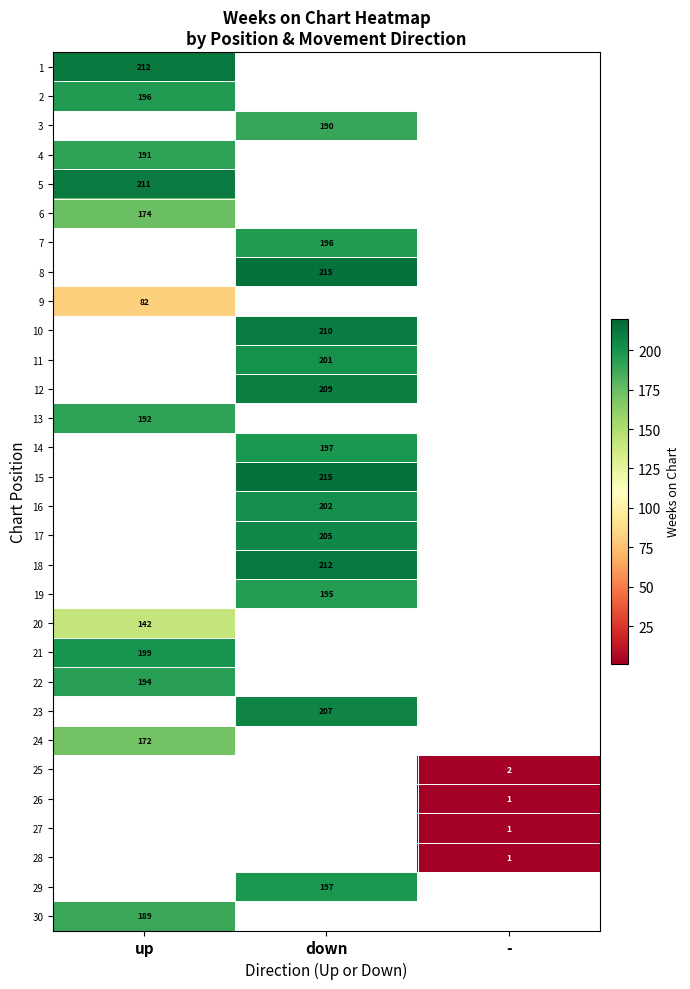

True or false: 9 has a value of 34.7 at up.

False